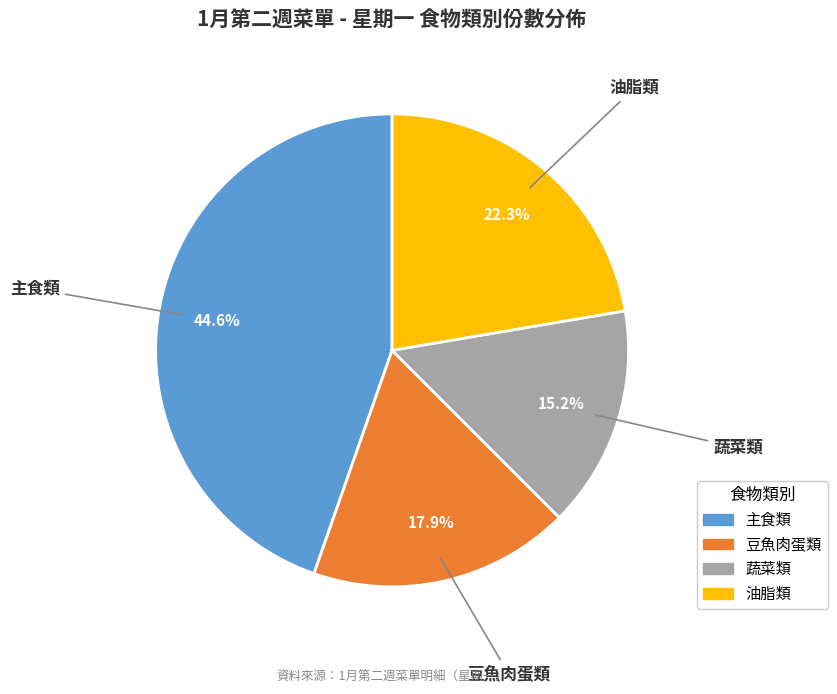

Count the number of slices in the pie.

4